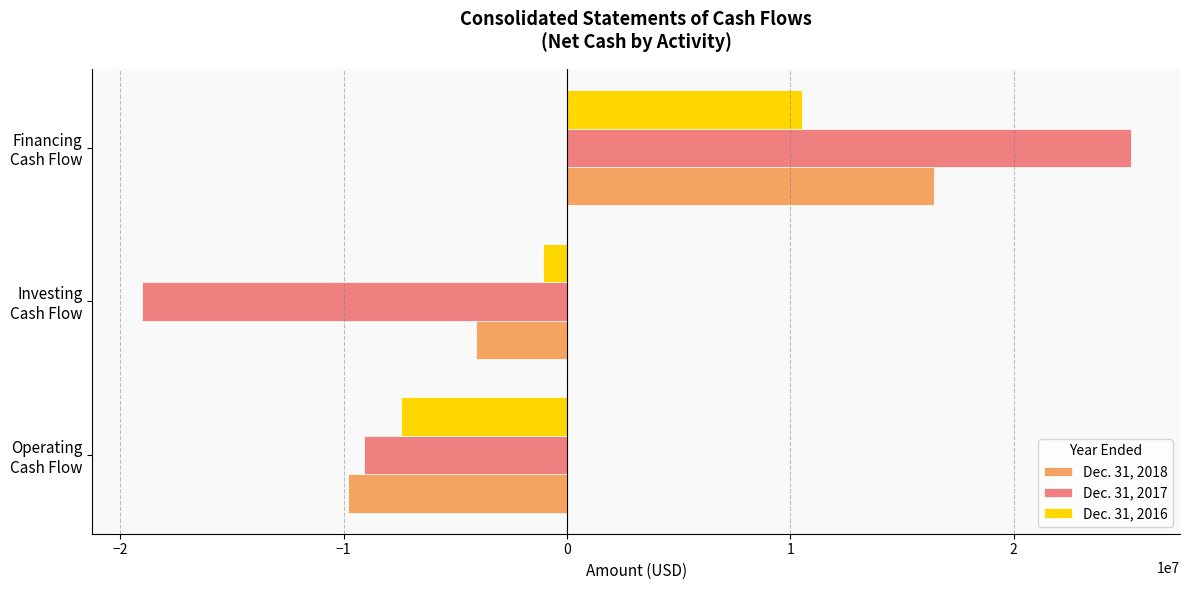

What are all the series names shown in the legend?

Dec. 31, 2018, Dec. 31, 2017, Dec. 31, 2016